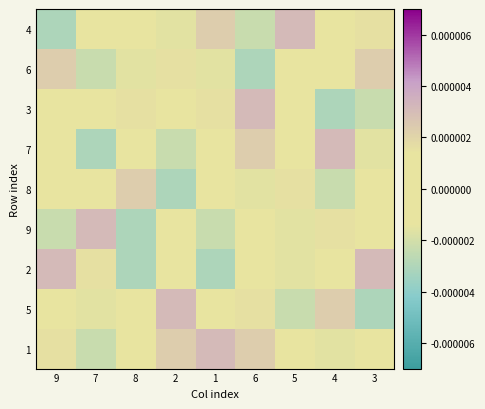

Reading left to right, what are all the values shown in this chart?

4: 9=-0.0	7=0.0	8=0.0	2=-0.0	1=0.0	6=-0.0	5=0.0	4=-0.0	3=0.0
6: 9=0.0	7=-0.0	8=-0.0	2=0.0	1=-0.0	6=-0.0	5=-0.0	4=0.0	3=0.0
3: 9=-0.0	7=0.0	8=0.0	2=-0.0	1=0.0	6=0.0	5=0.0	4=-0.0	3=-0.0
7: 9=-0.0	7=-0.0	8=0.0	2=-0.0	1=-0.0	6=0.0	5=0.0	4=0.0	3=-0.0
8: 9=0.0	7=-0.0	8=0.0	2=-0.0	1=0.0	6=-0.0	5=0.0	4=-0.0	3=0.0
9: 9=-0.0	7=0.0	8=-0.0	2=0.0	1=-0.0	6=0.0	5=-0.0	4=0.0	3=-0.0
2: 9=0.0	7=0.0	8=-0.0	2=0.0	1=-0.0	6=-0.0	5=-0.0	4=0.0	3=0.0
5: 9=0.0	7=-0.0	8=0.0	2=0.0	1=0.0	6=0.0	5=-0.0	4=0.0	3=-0.0
1: 9=0.0	7=-0.0	8=-0.0	2=0.0	1=0.0	6=0.0	5=0.0	4=-0.0	3=0.0